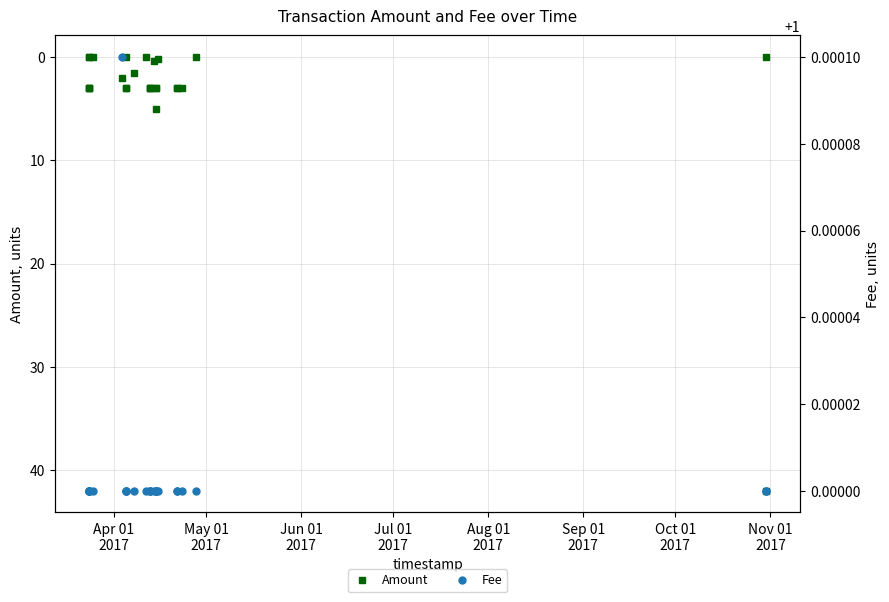

The Fee series shows 1.3 at Aug 01
2017. True or false?

False